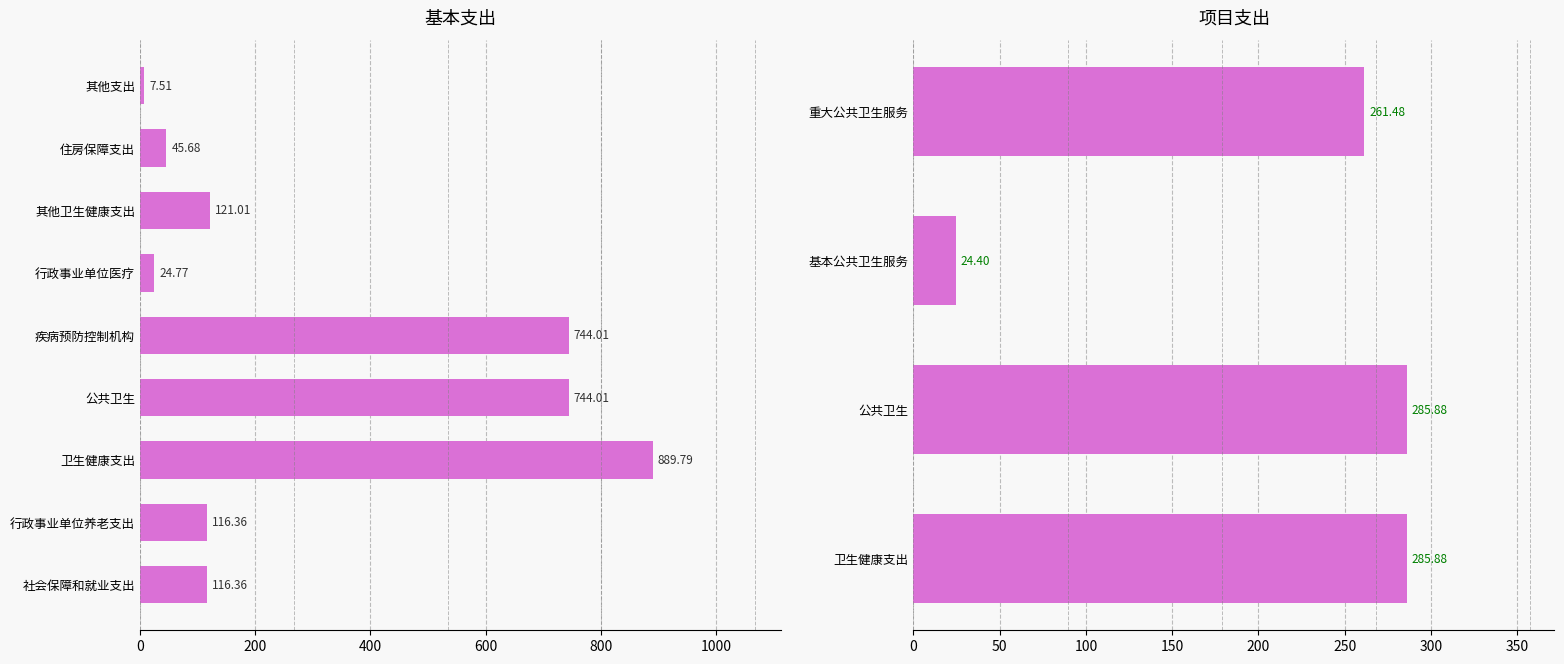

At which category does the chart reach its peak across all series?

卫生健康支出